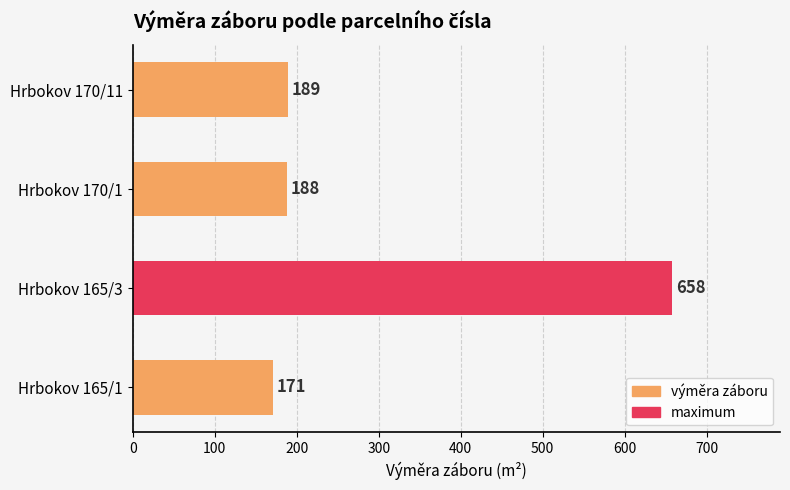

Is it true that the value at Hrbokov 165/3 is 658?

True